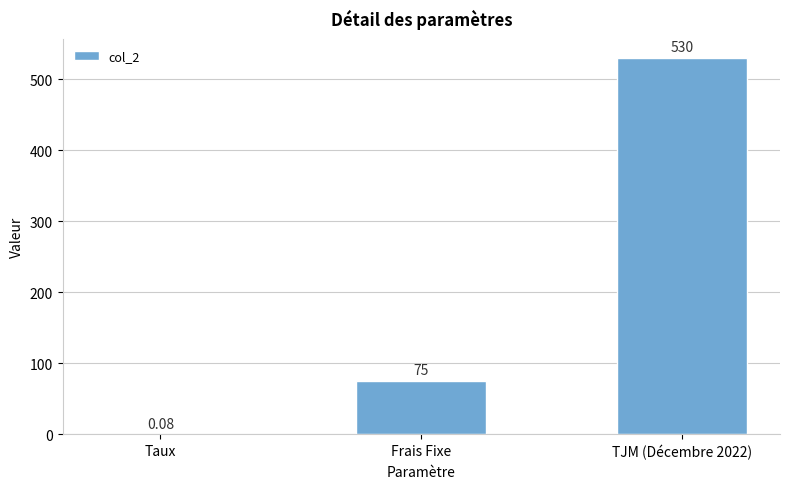

Where is the data nearest to the value 265?

Frais Fixe